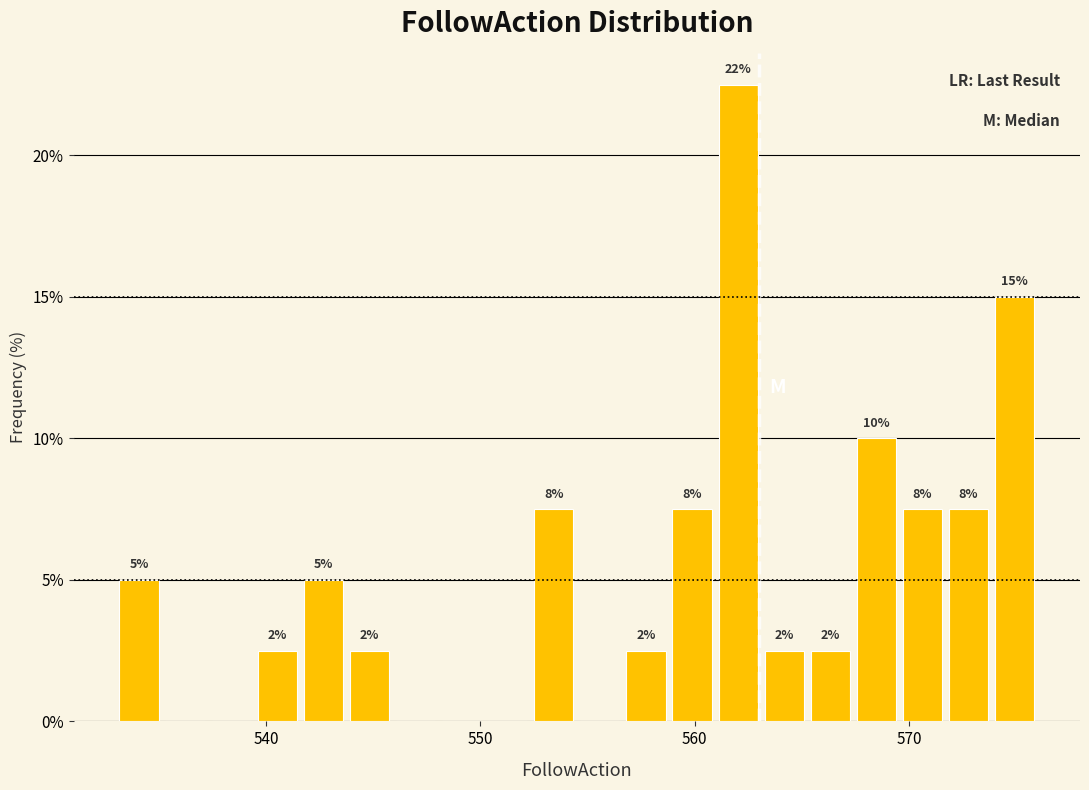

Read against the x-axis, roughly where is the centre of the tallest bar?

562